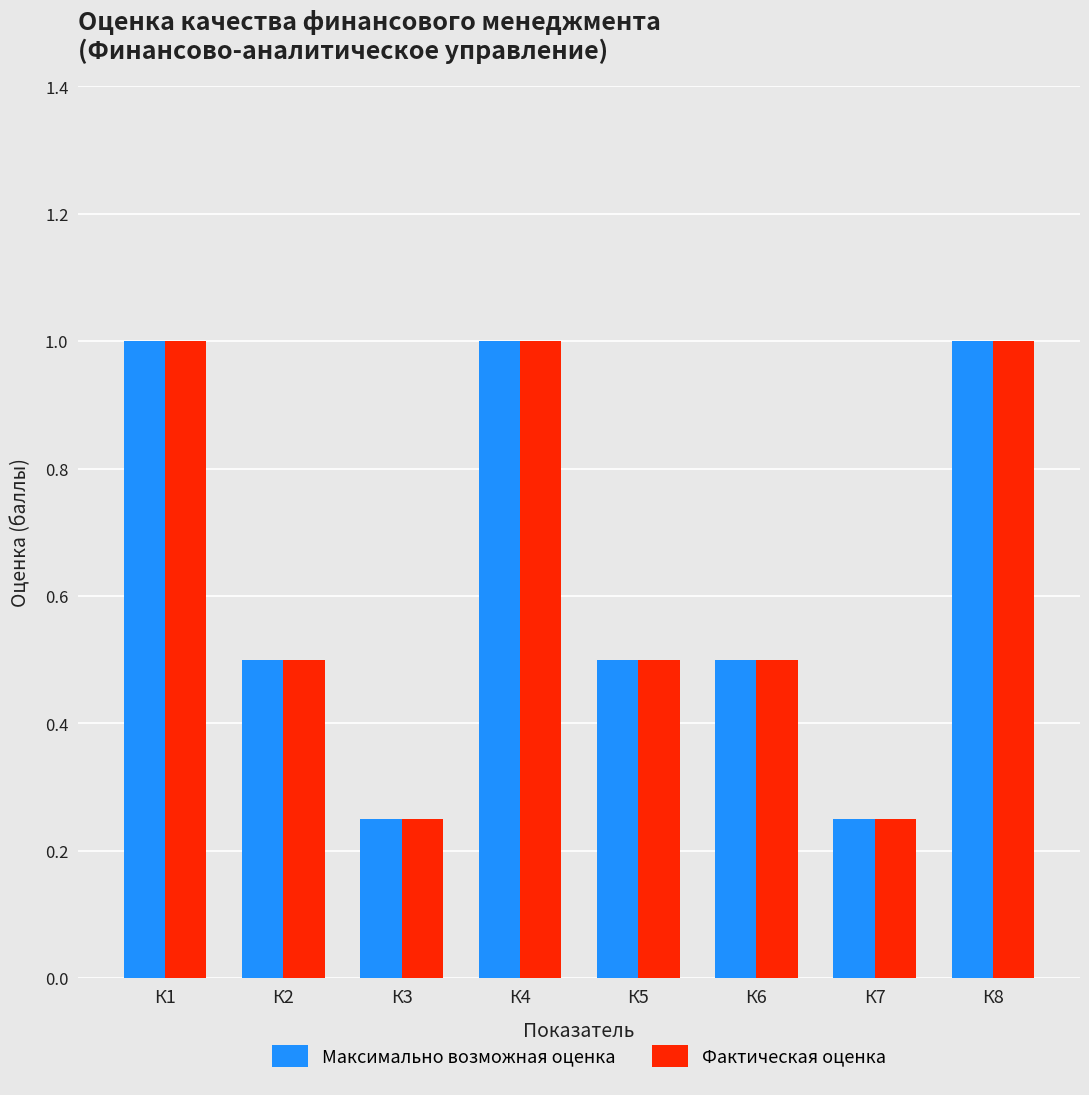

What is the difference between the second highest and minimum values in the Максимально возможная оценка series?

0.8